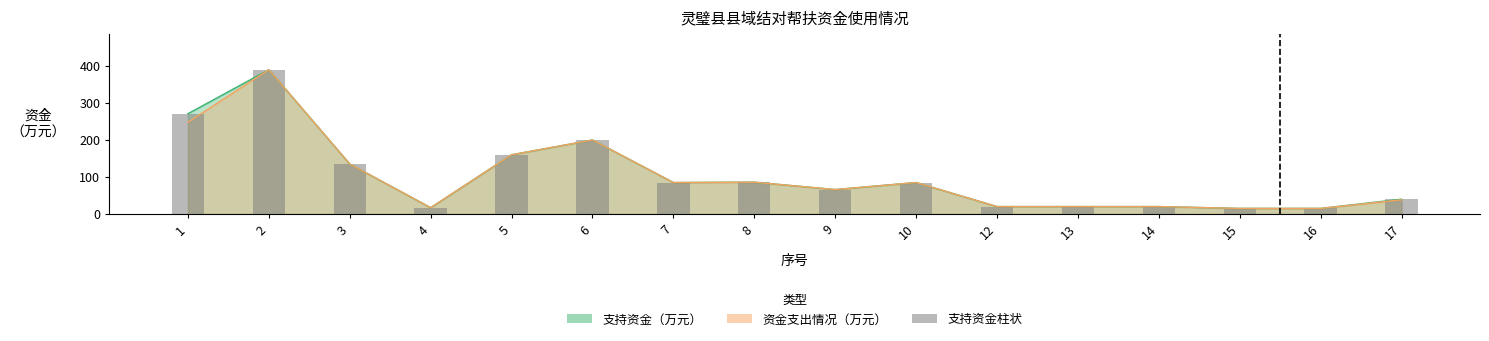

Rank the categories by value from lowest to highest.

15, 16, 4, 12, 13, 14, 17, 9, 7, 10, 8, 3, 5, 6, 1, 2